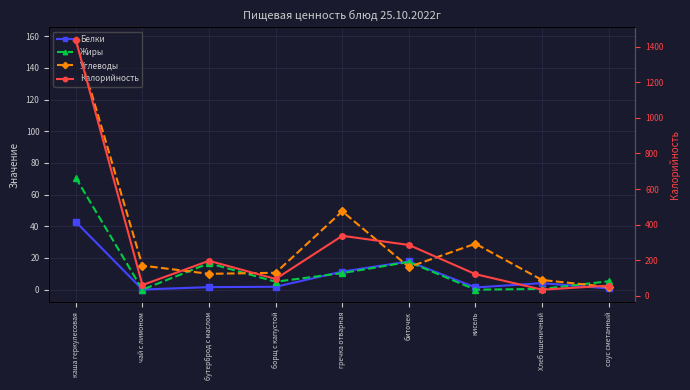

Which has a higher value, биточек or чай с лимоном?

биточек